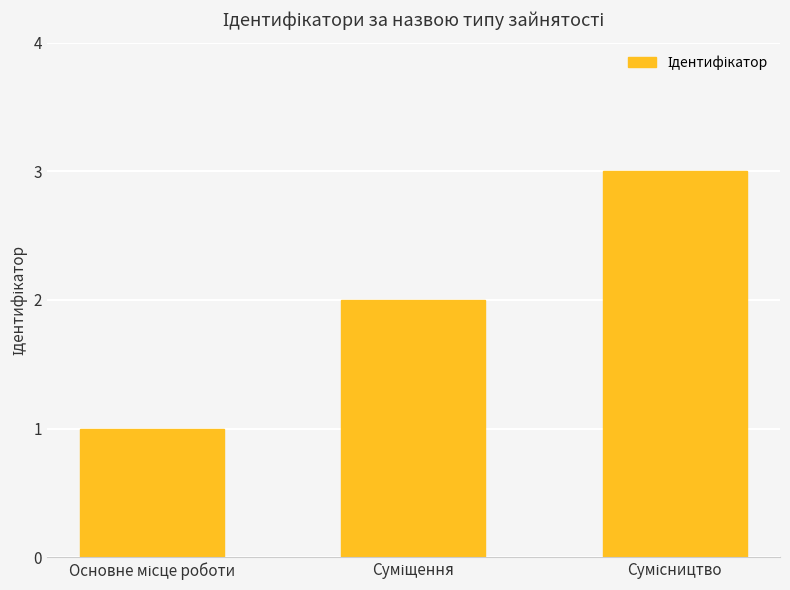

What is the greatest value displayed?

3